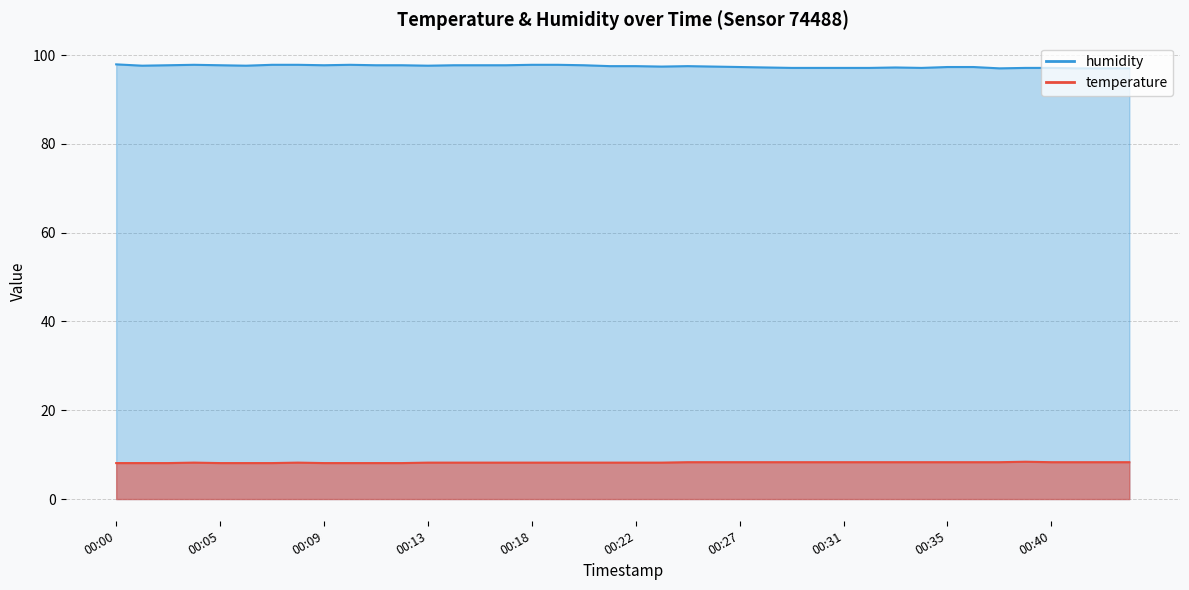

Is it true that humidity equals 63.0 at 00:13?

False